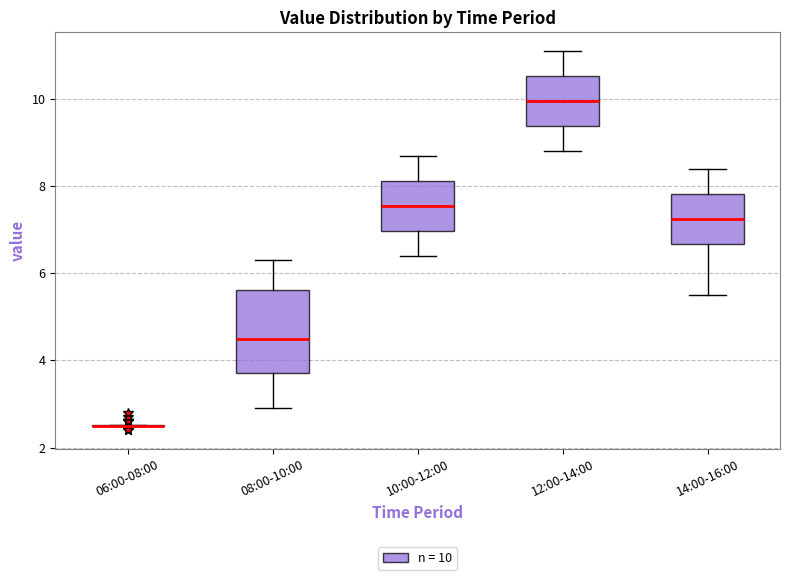

Which box is the tallest, from its lower edge to its upper edge?

08:00-10:00